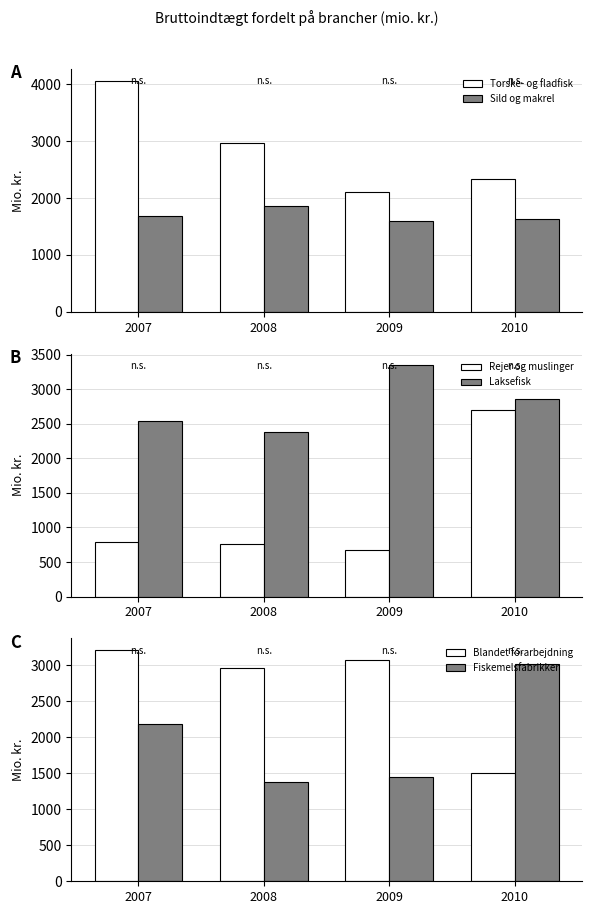

Rank the categories by Rejer og muslinger value from highest to lowest.

2010, 2007, 2008, 2009